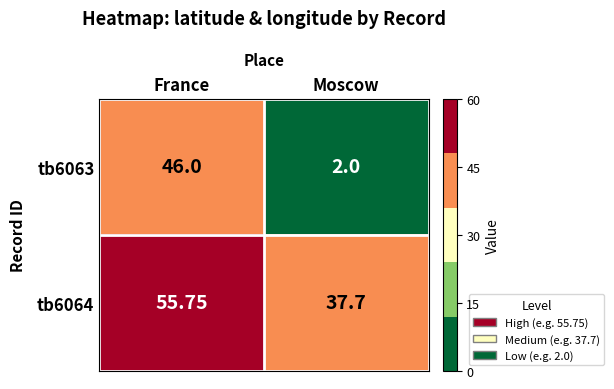

List the labels in order of tb6063 value, largest first.

France, Moscow